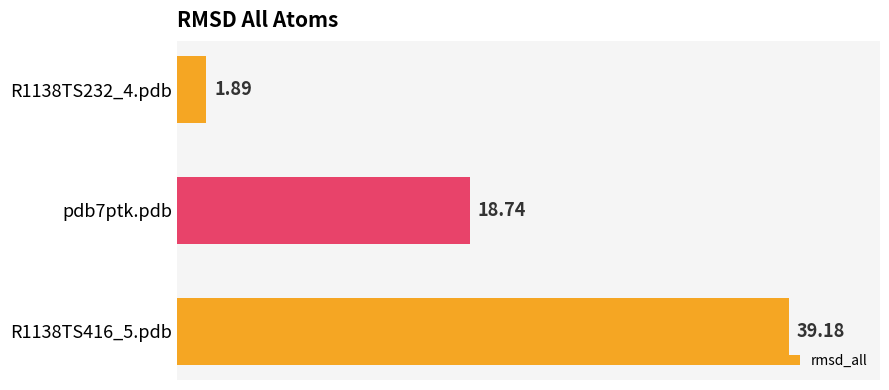

Does the chart contain stacked bars?

No